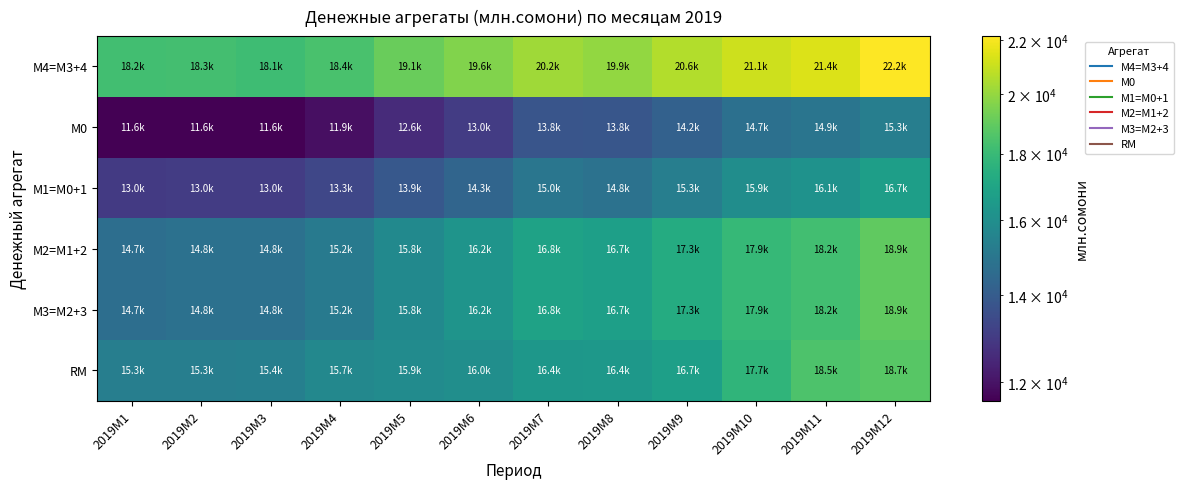

Between 2019M7 and 2019M10, which is larger?

2019M10